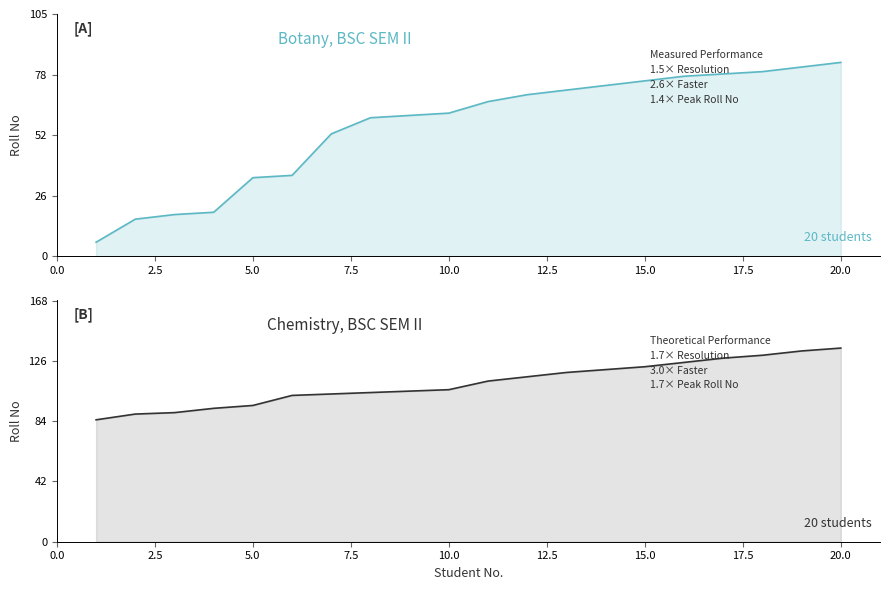

True or false: Botany and Chemistry intersect in this chart.

False